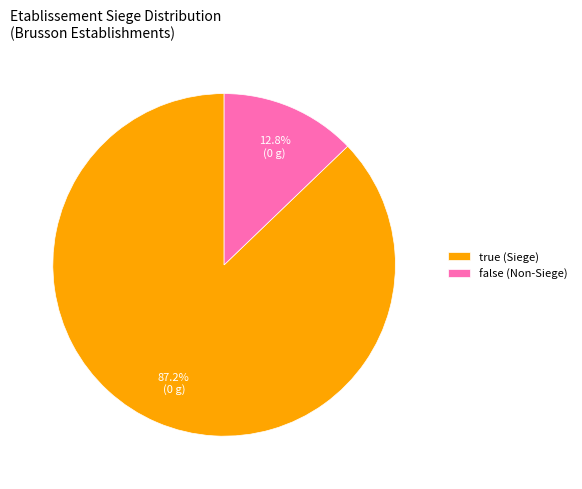

Which slice is the smallest?

false